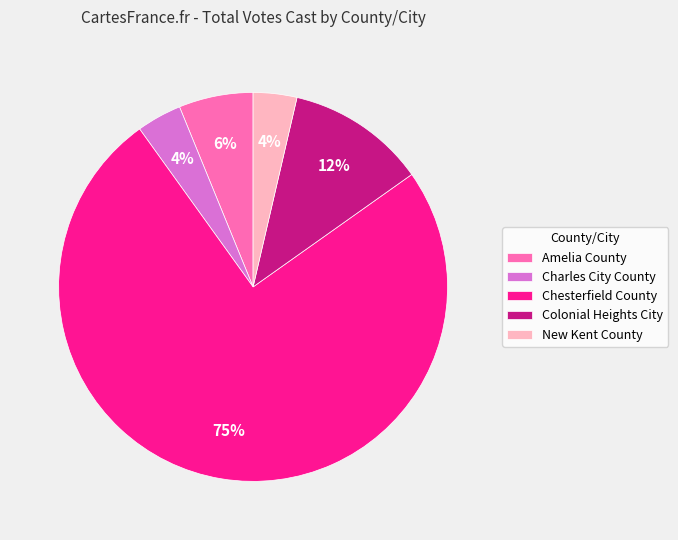

Is the sum of Amelia County and Charles City County greater than half?

No